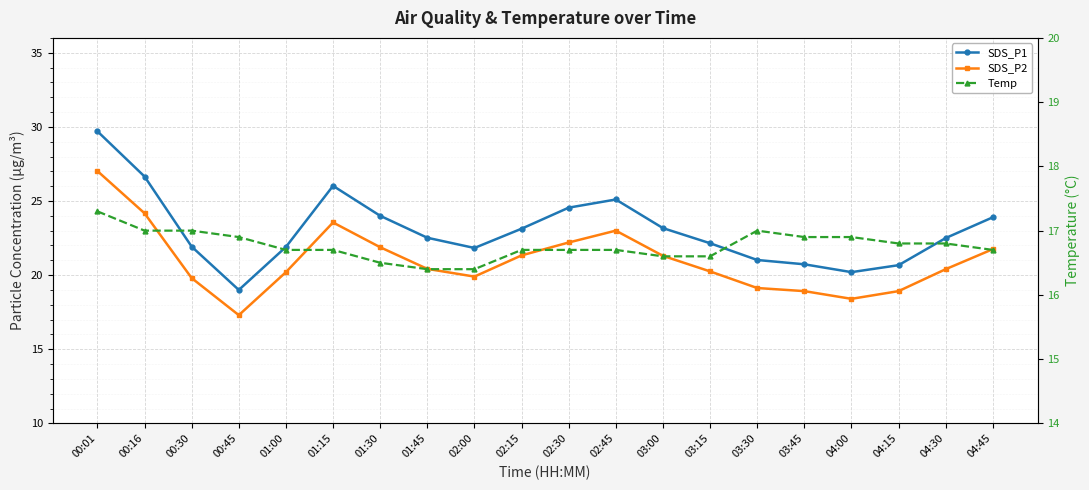

True or false: SDS_P1 has more than 1 points higher than both neighbors.

True